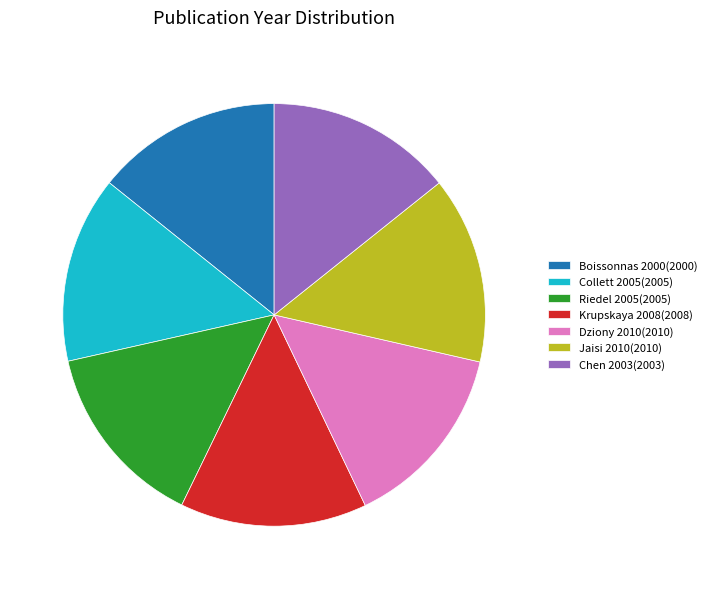

Do Krupskaya 2008(2008) and Boissonnas 2000(2000) together represent more than half of the pie?

No